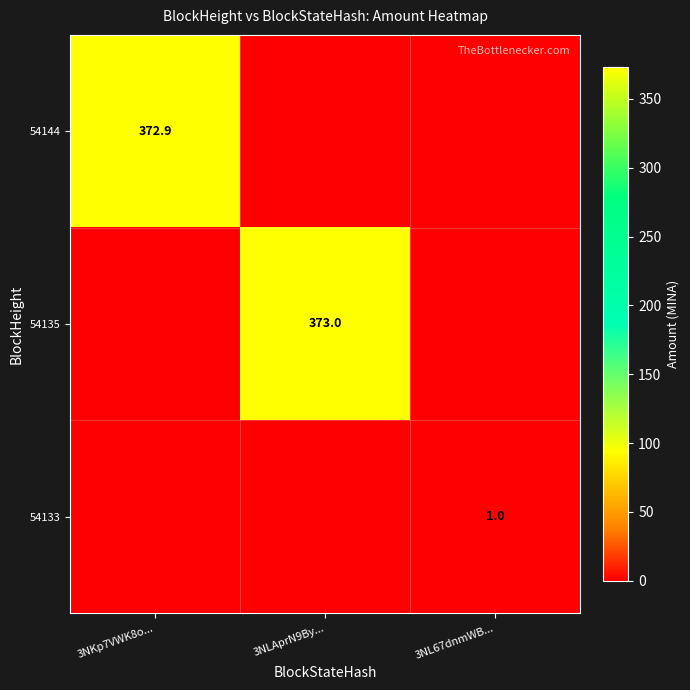

True or false: 54133 has a value of 0.2 at 3NL67dnmWB....

False